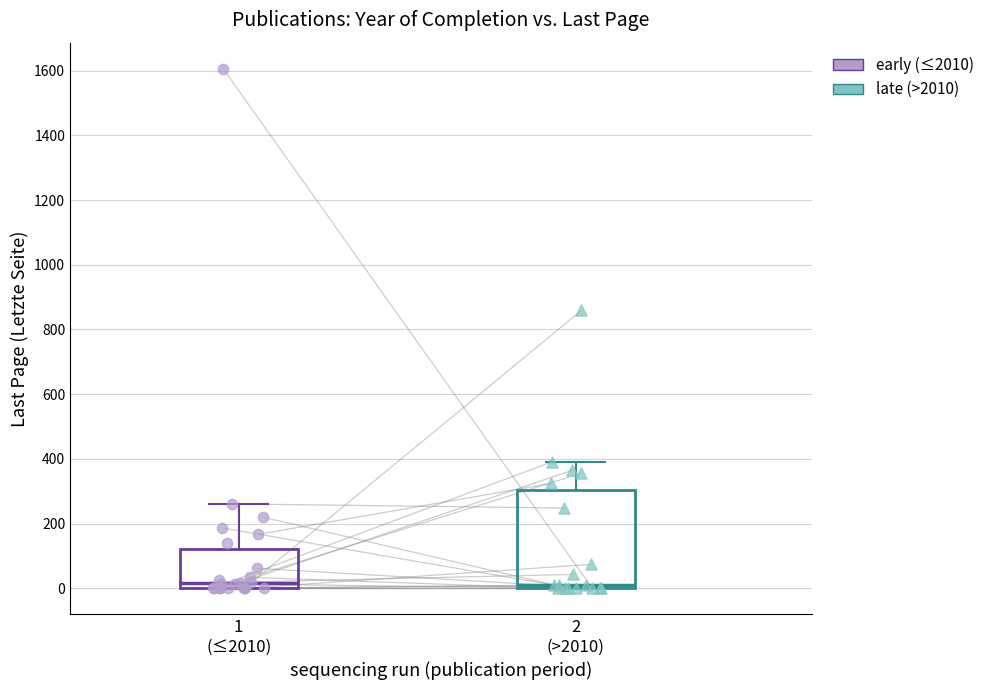

Which series has the largest Y range (max minus min)?

early (≤2010)